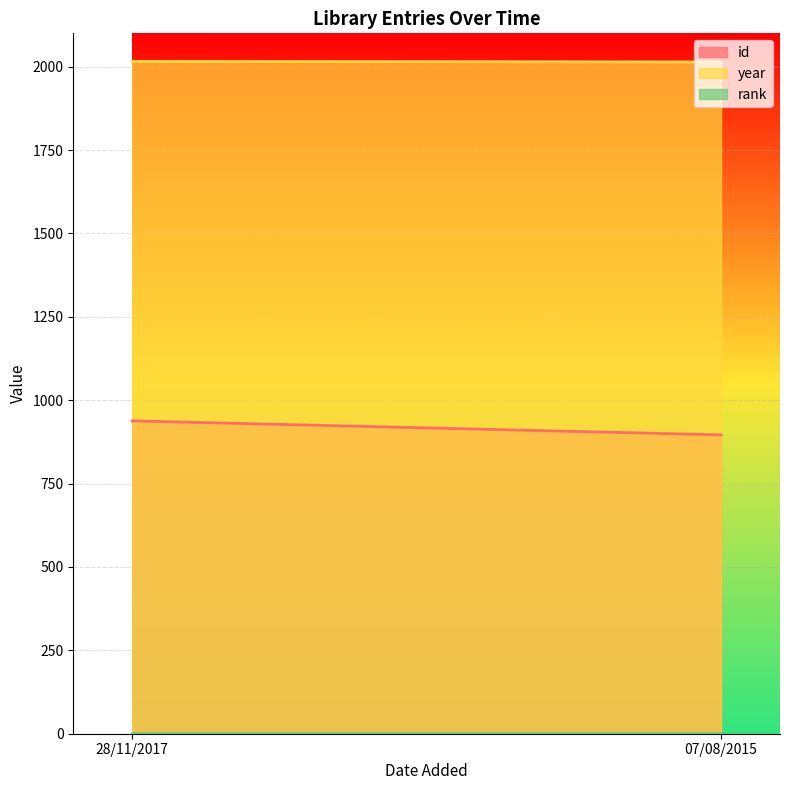

What is the difference between the maximum and minimum values in the year series?

2